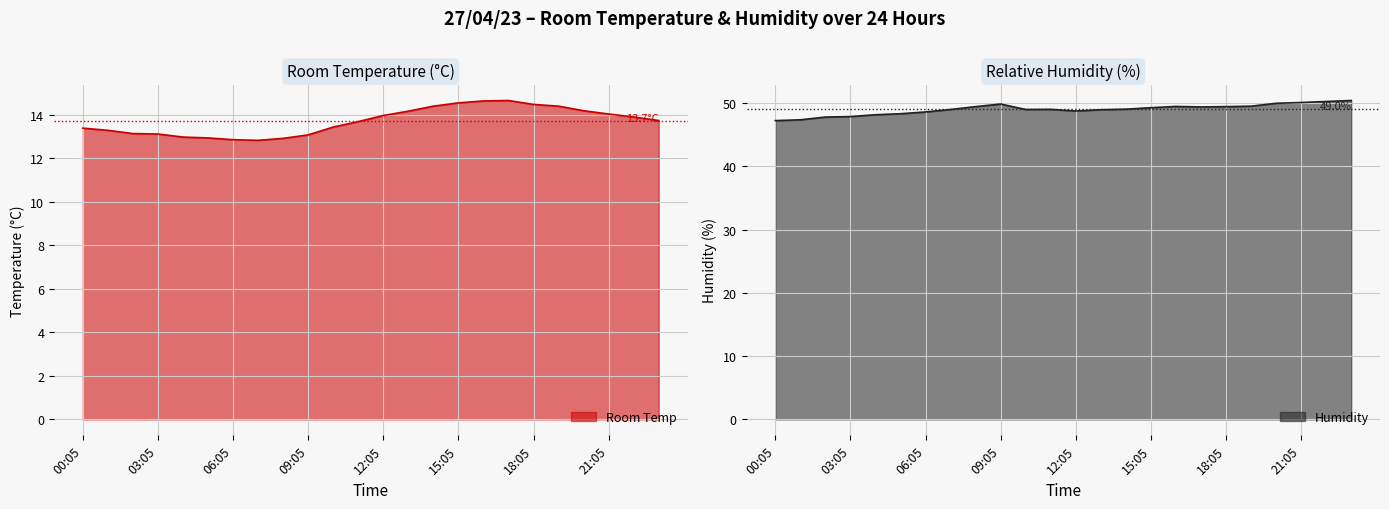

At 15:05, list the series in order from largest to smallest.

Humidity, Room Temp